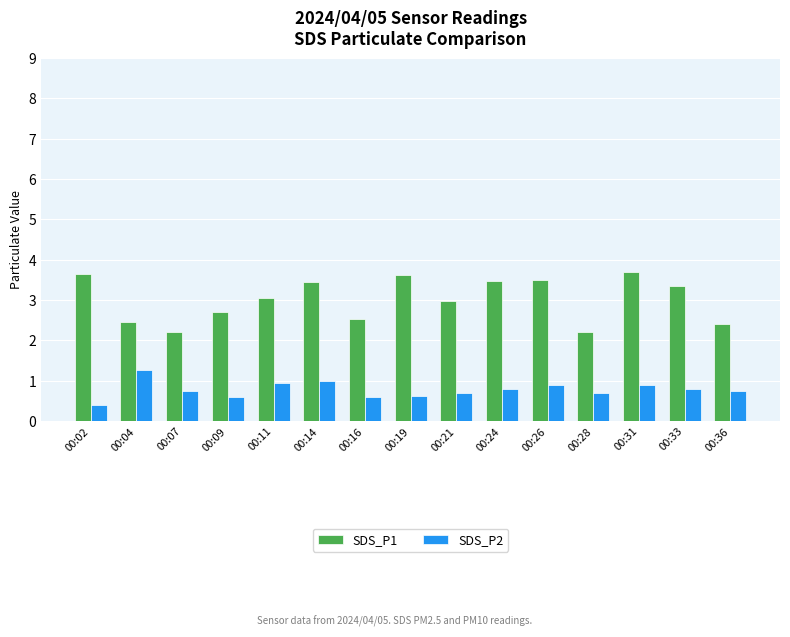

How many data points does each series have?

15